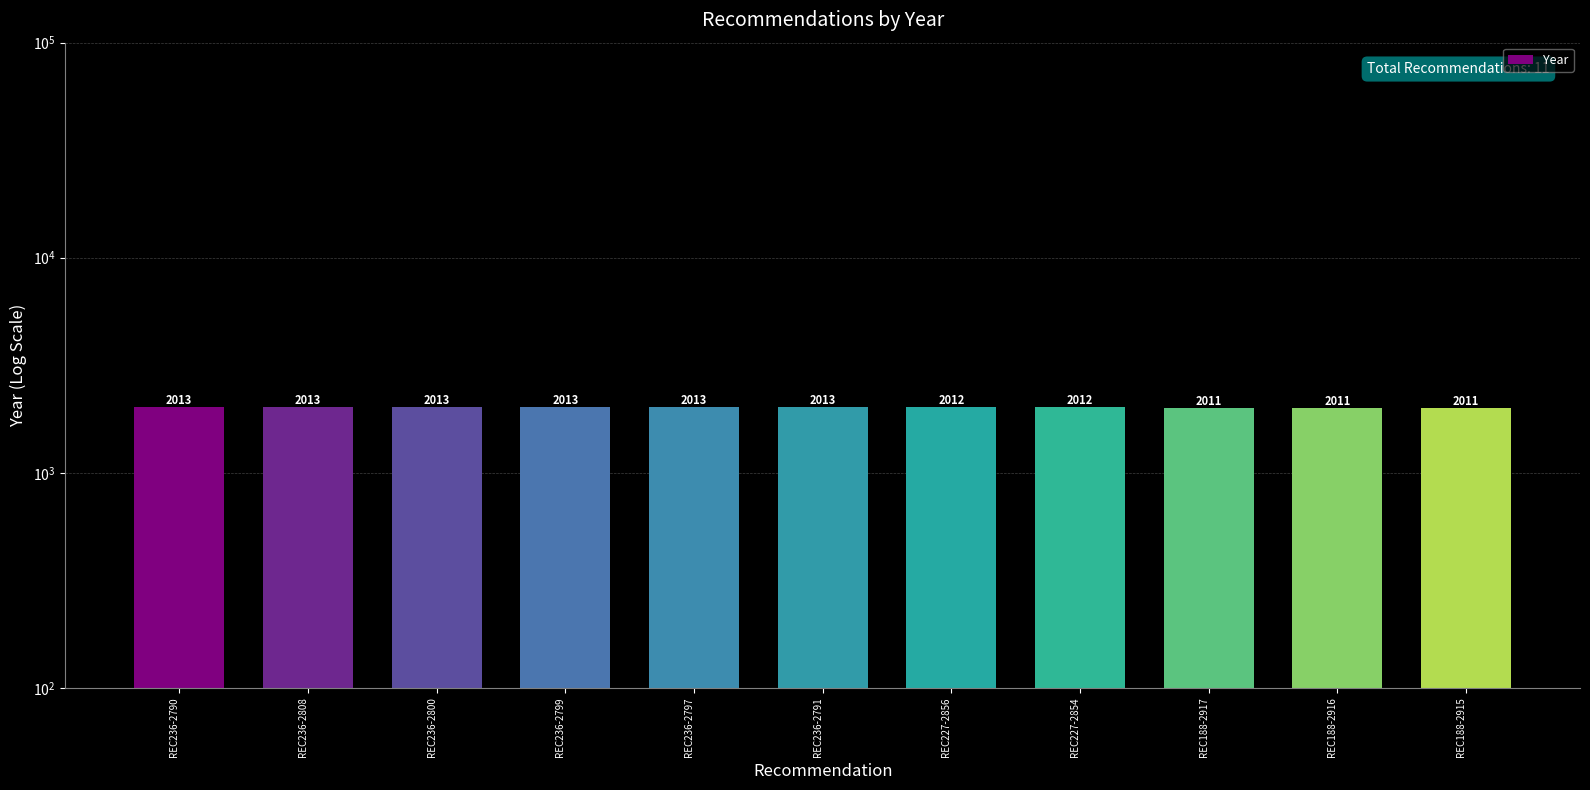

What is the ratio of the value at REC236-2808 to the value at REC227-2856?

1.0